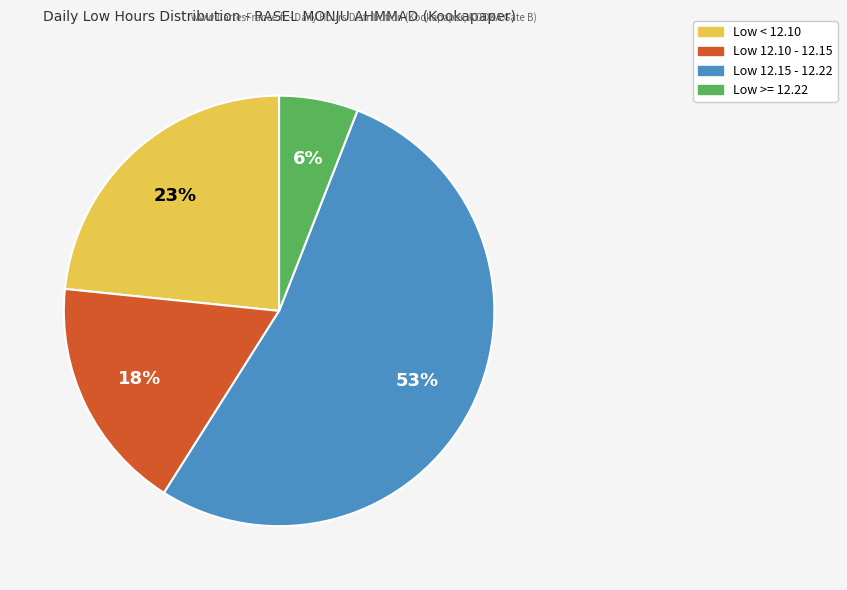

Count the number of slices in the pie.

4